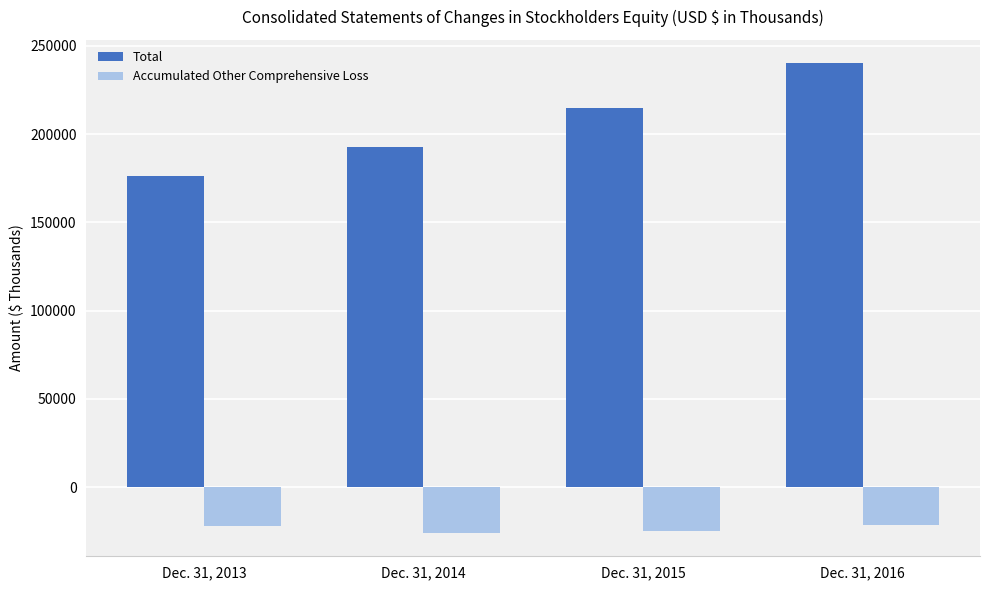

What is the sum of all Accumulated Other Comprehensive Loss values?

-93466